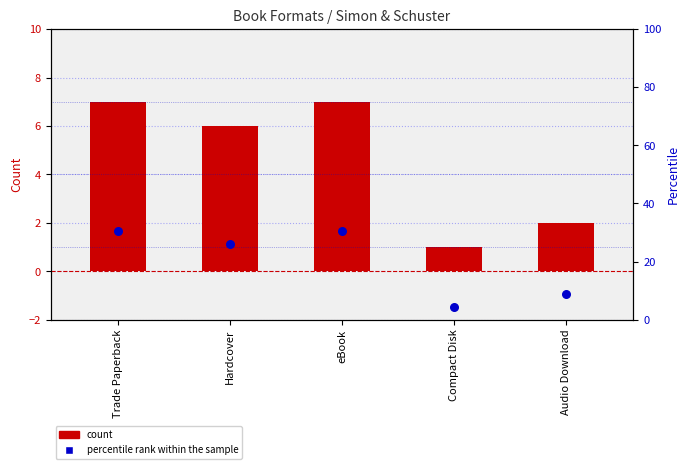

Which series contains the lowest Y value?

count